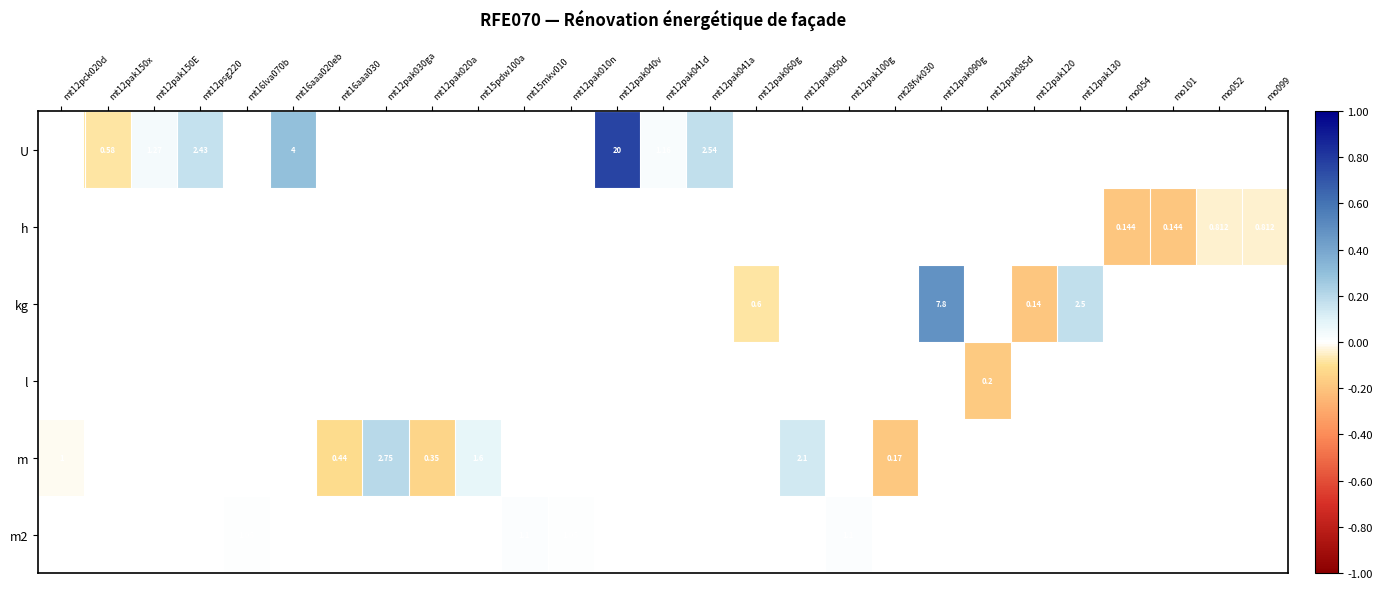

Count the m2 values in the range 0 to 1.

4